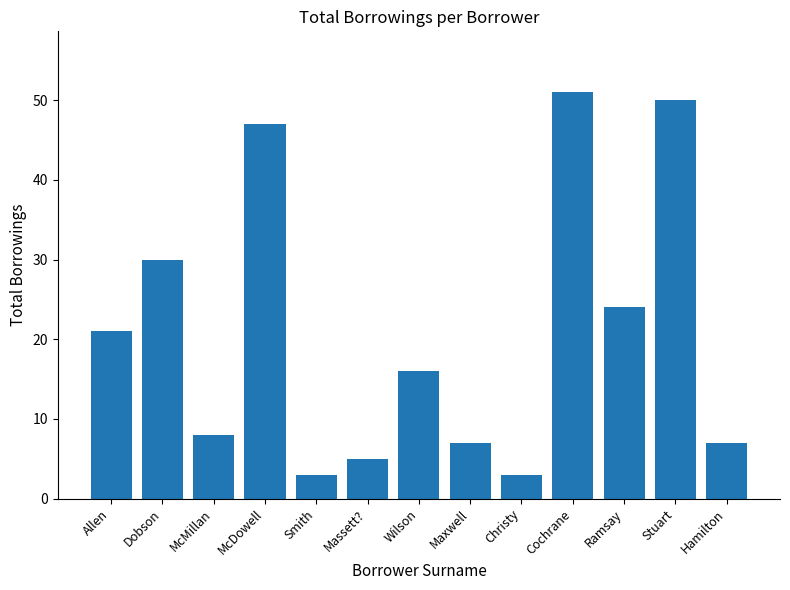

What is the smallest value displayed?

3